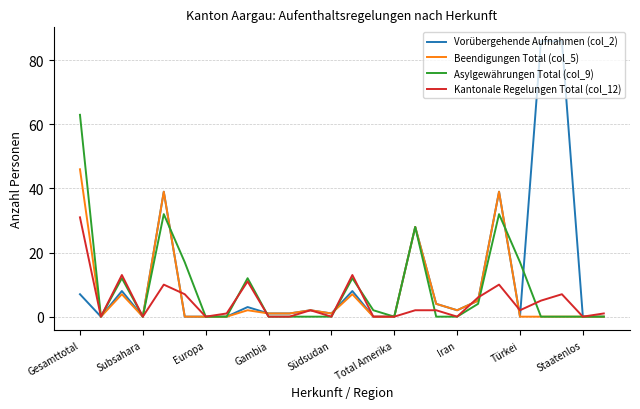

Which series has the widest spread of values?

Vorübergehende Aufnahmen (col_2)